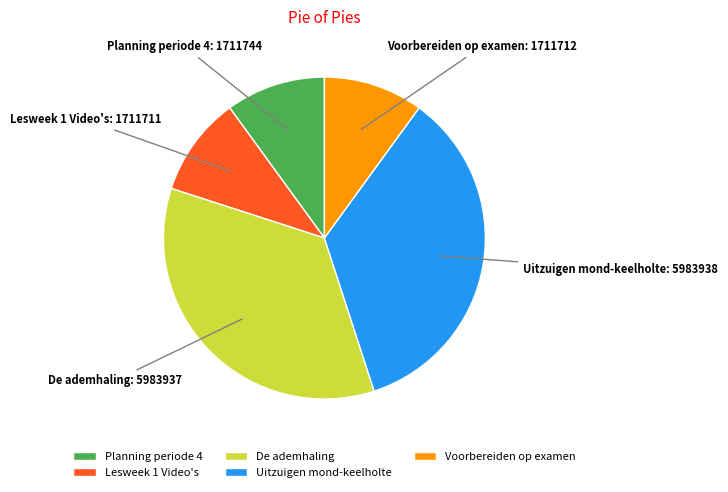

Approximately how many times larger is the value at Uitzuigen mond-keelholte compared to Lesweek 1 Video's?

3.5